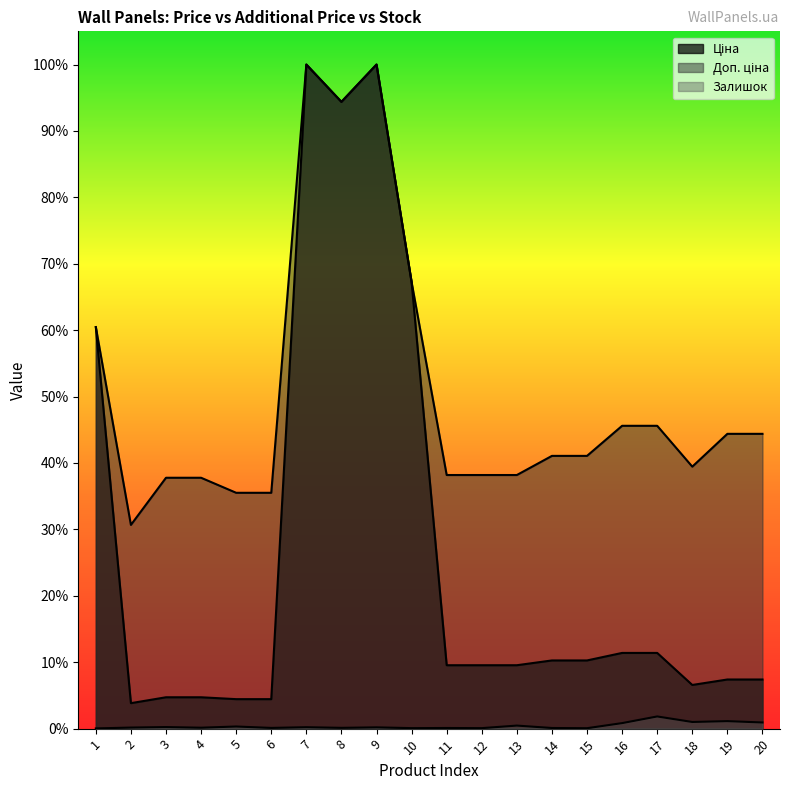

What is the average value of the Ціна series?

26.9